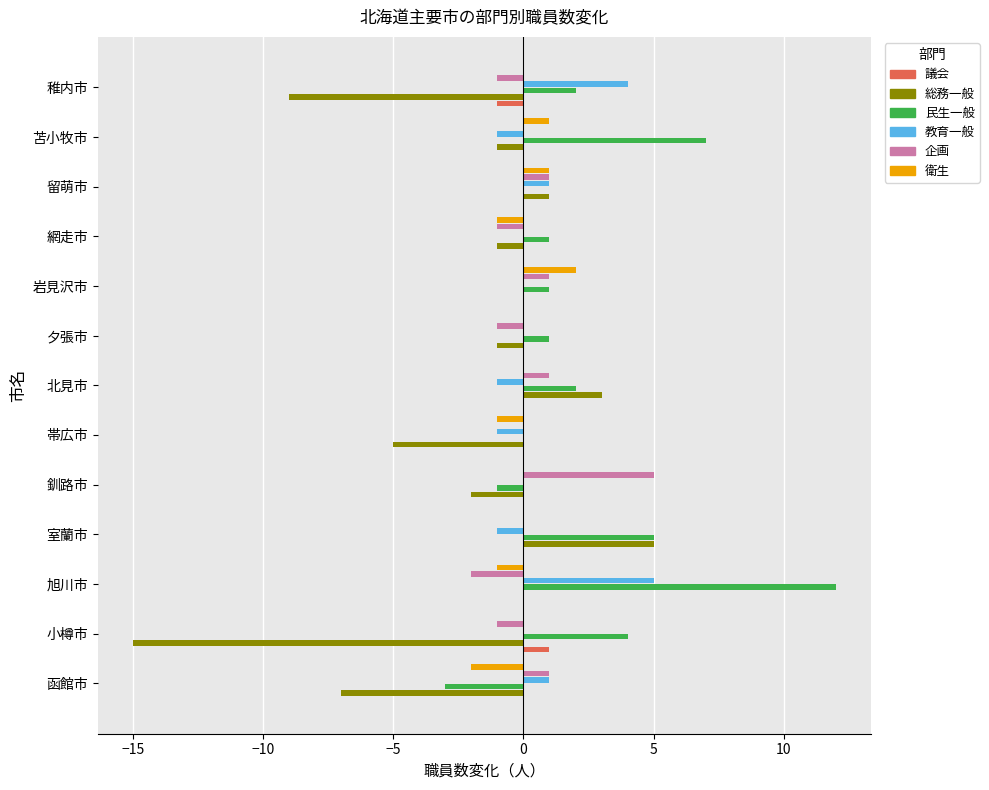

At which category is the sum across all series the highest?

旭川市